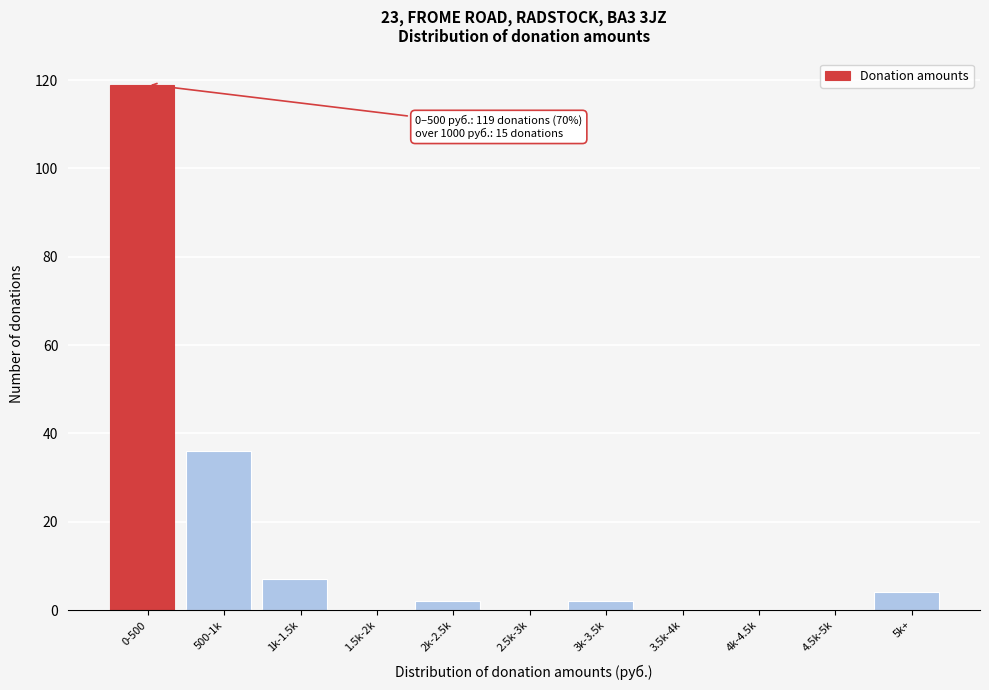

Reading left to right, extract all data points from this chart.

0-500=119	500-1k=36	1k-1.5k=7	1.5k-2k=0	2k-2.5k=2	2.5k-3k=0	3k-3.5k=2	3.5k-4k=0	4k-4.5k=0	4.5k-5k=0	5k+=4